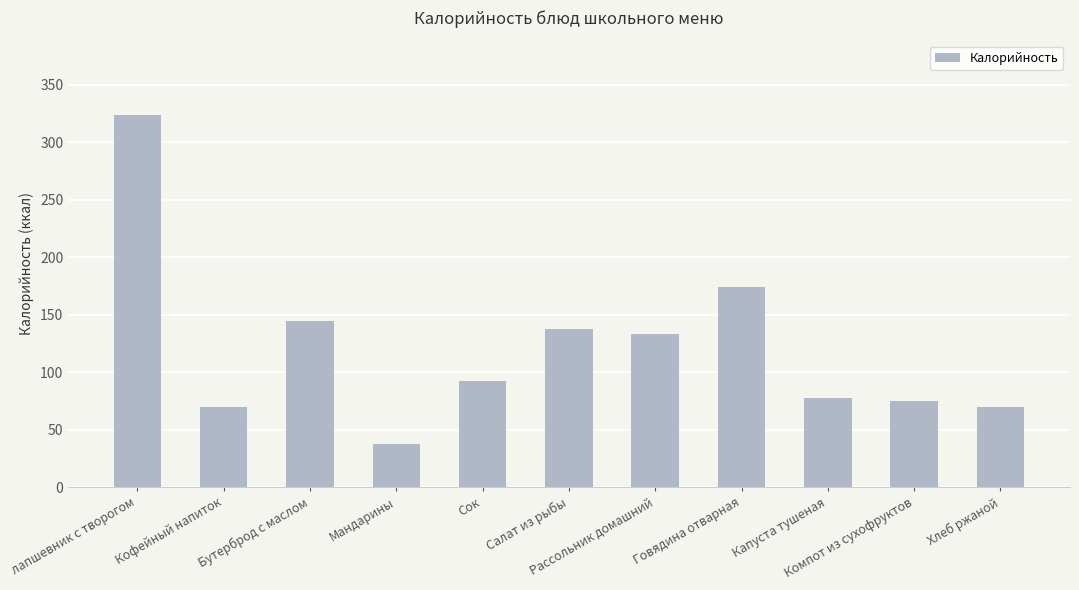

What is the difference between the maximum and minimum values?

286